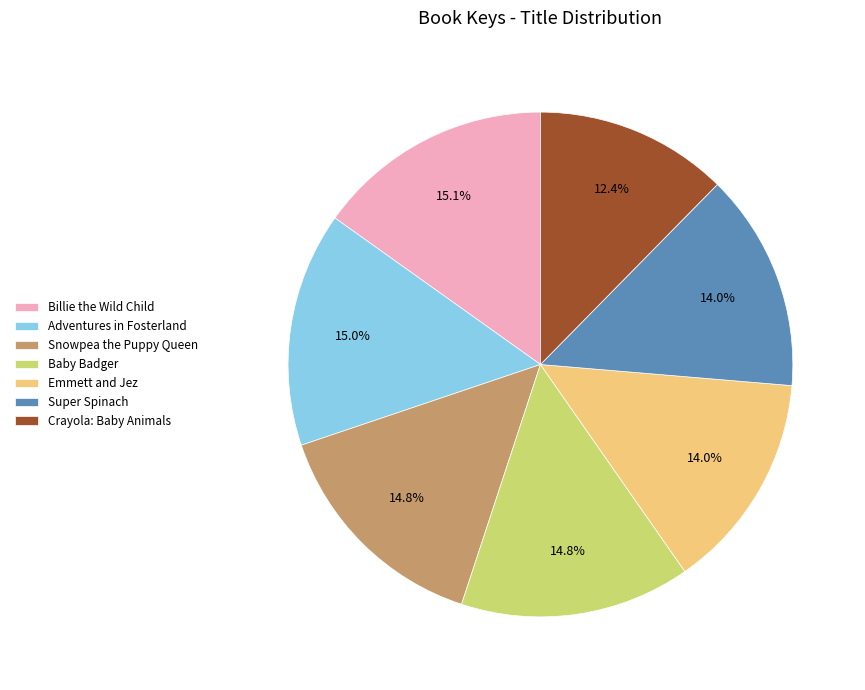

Approximately how many times larger is the value at Adventures in Fosterland compared to Baby Badger?

1.0